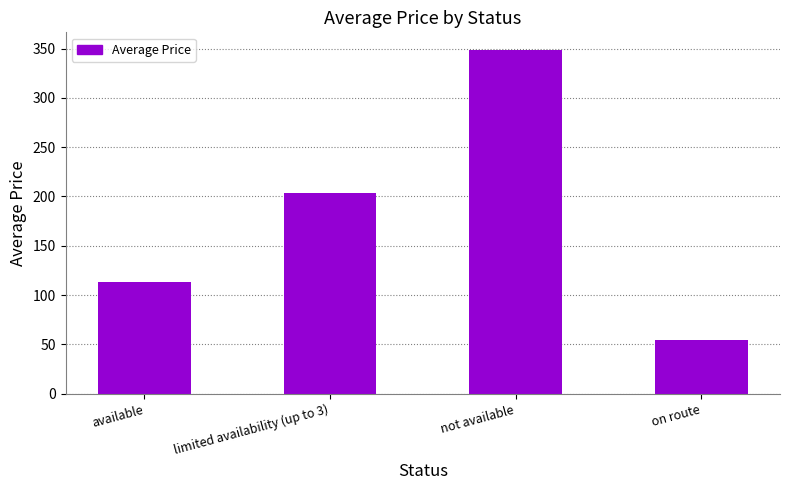

Rank the categories by value from lowest to highest.

on route, available, limited availability (up to 3), not available